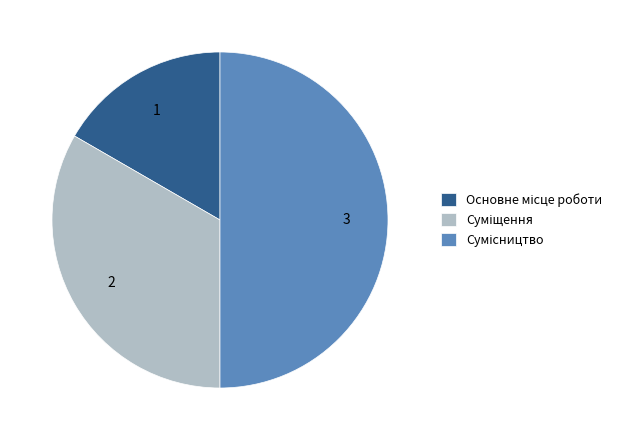

Rank the categories by value from lowest to highest.

Основне місце роботи, Суміщення, Сумісництво